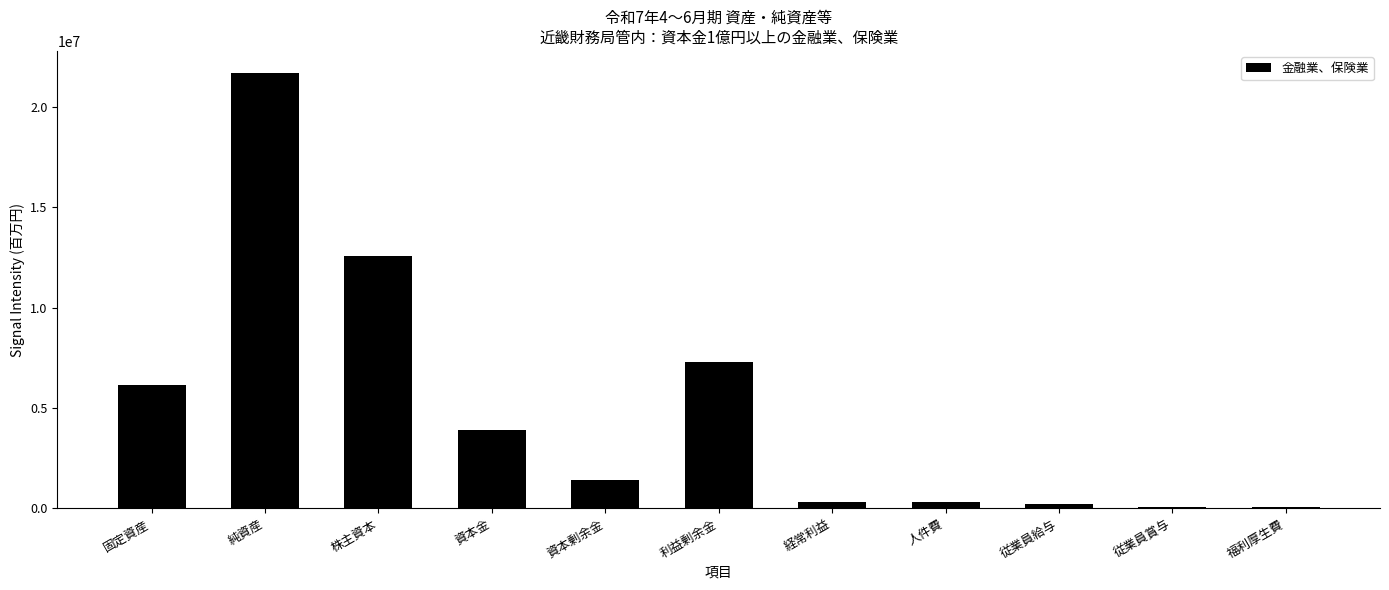

The value at 純資産 is 34296591. True or false?

False